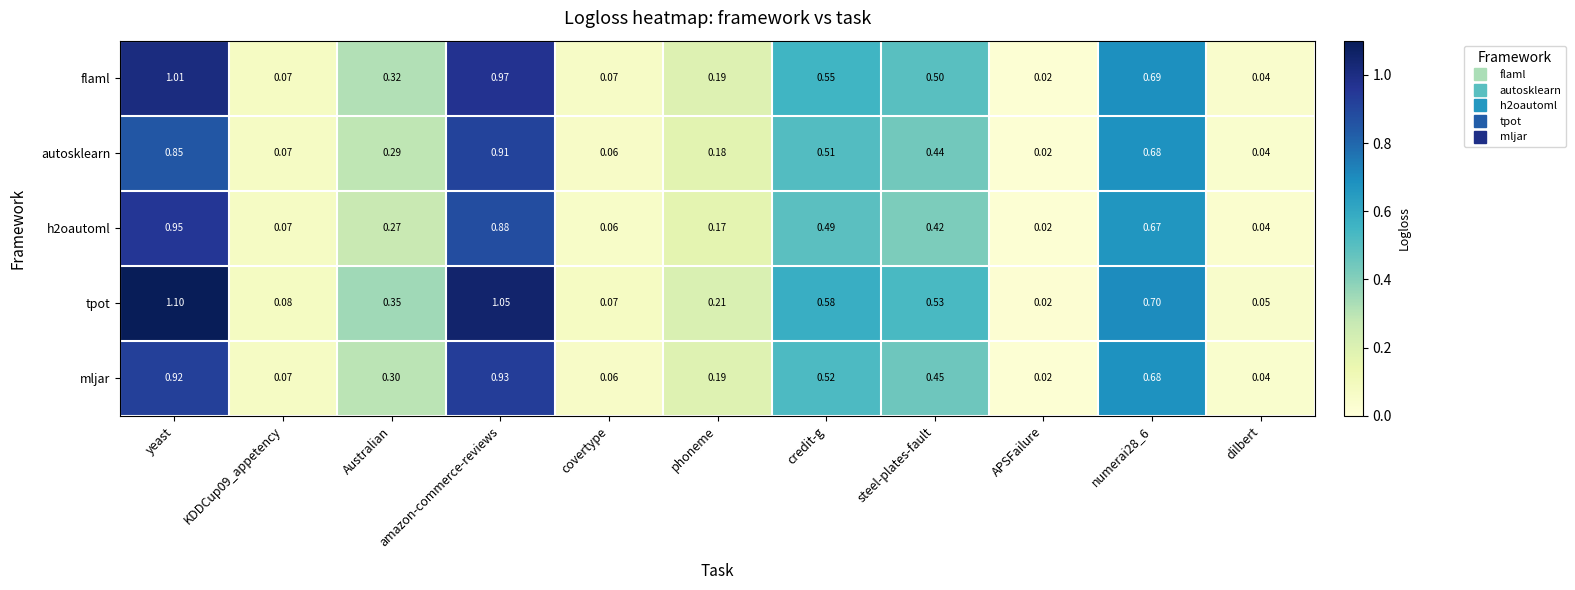

Between Australian and amazon-commerce-reviews, which series saw the biggest shift?

tpot